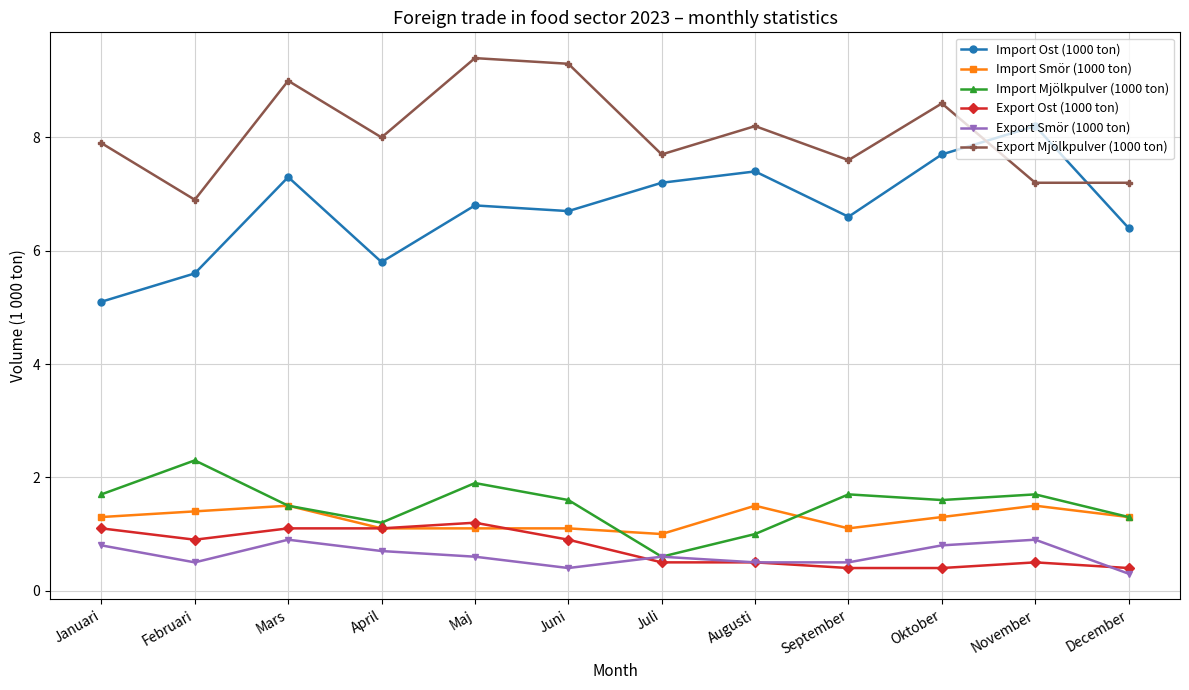

At which category does Export Smör (1000 ton) reach its first local valley?

Februari